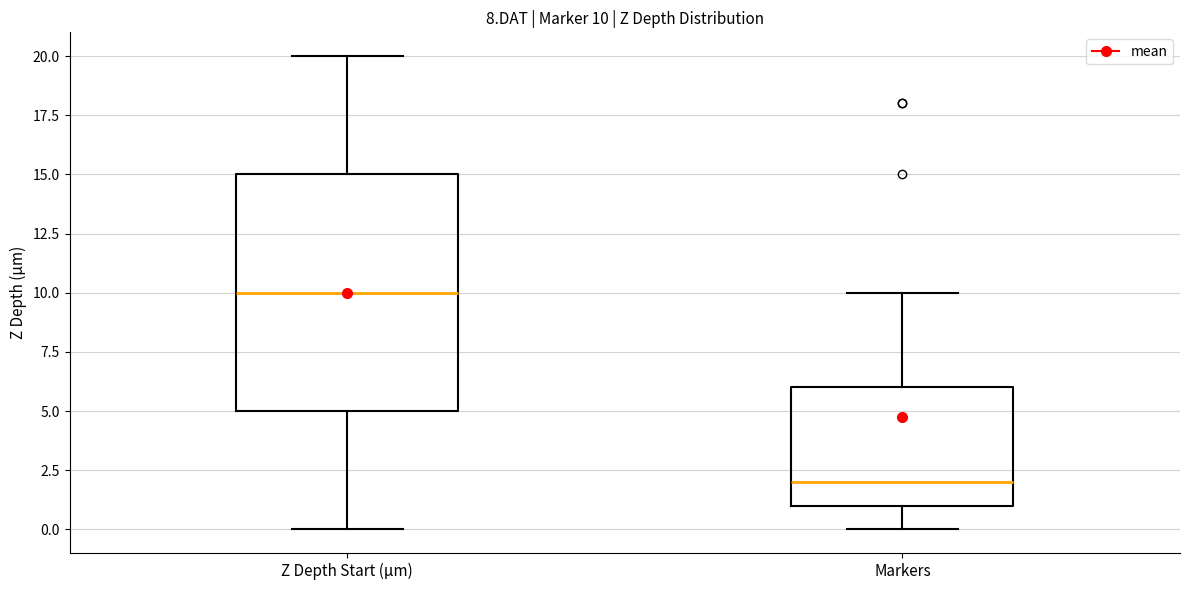

Which box's median line is the lowest?

Markers